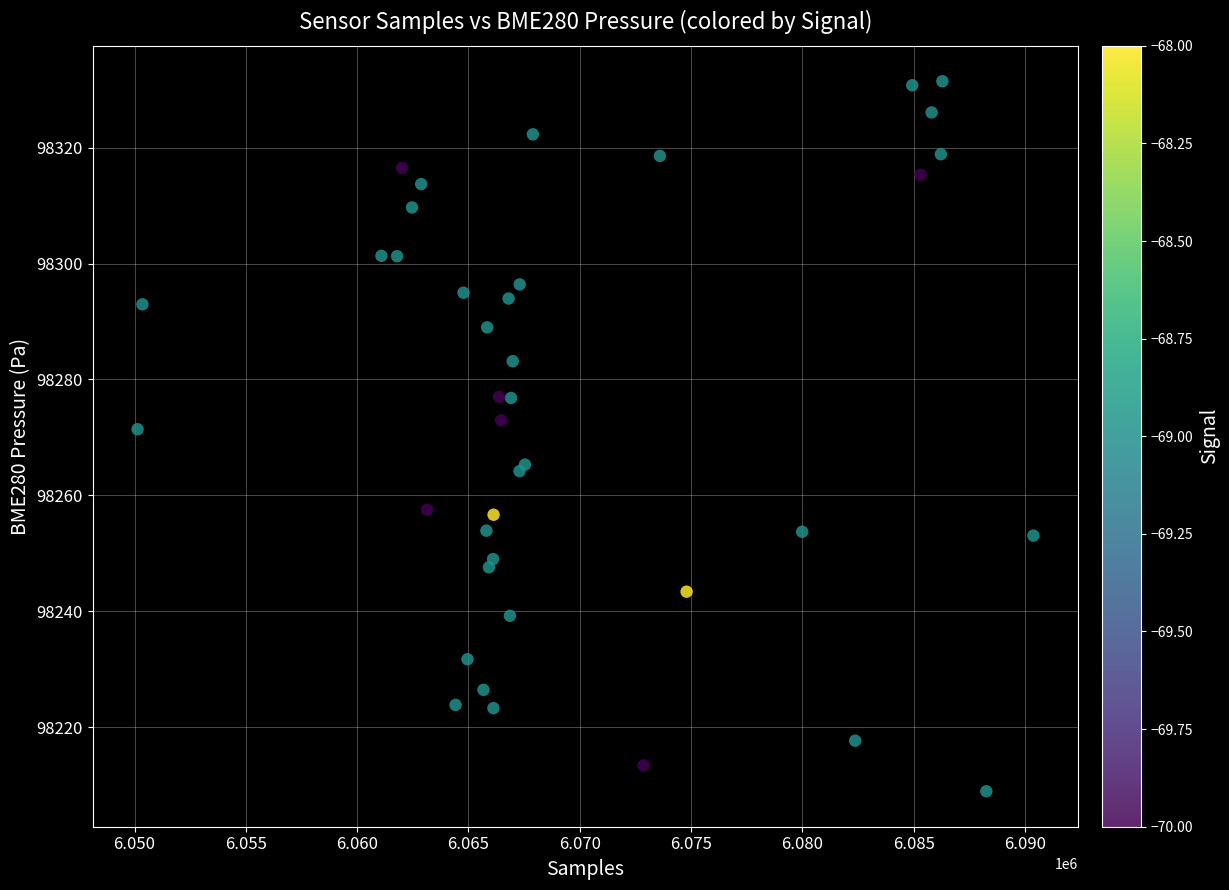

What Y value in the scatter plot is closest to 98270?

98271.4